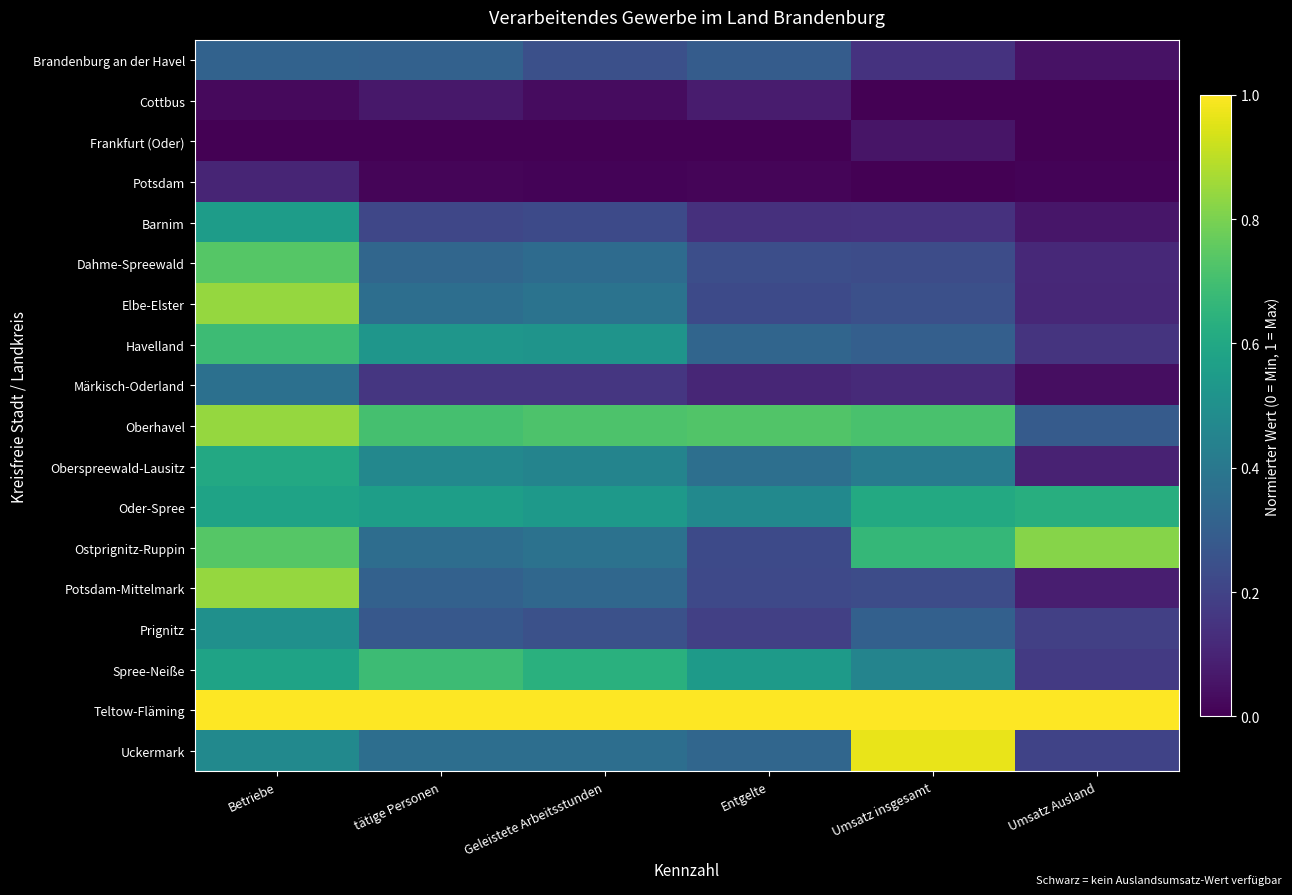

Which series has the widest spread of values?

Uckermark